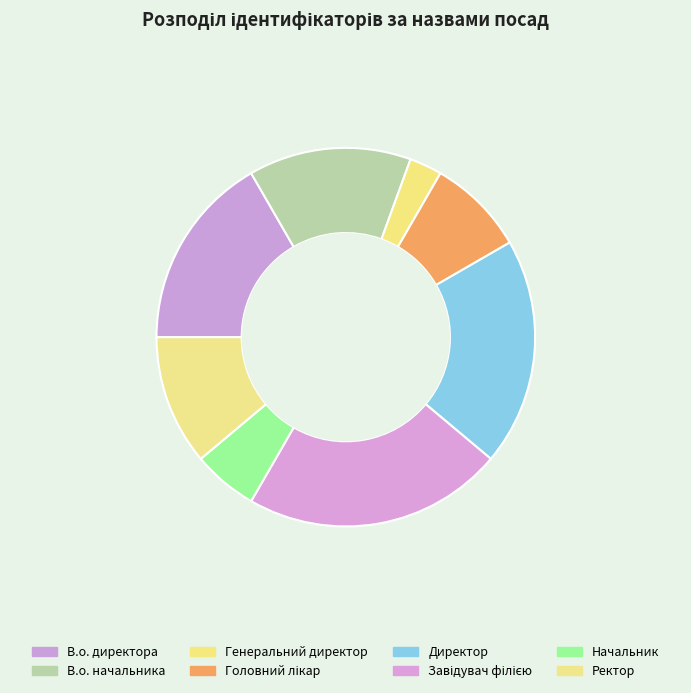

Does Завідувач філією represent more than half of the total?

No